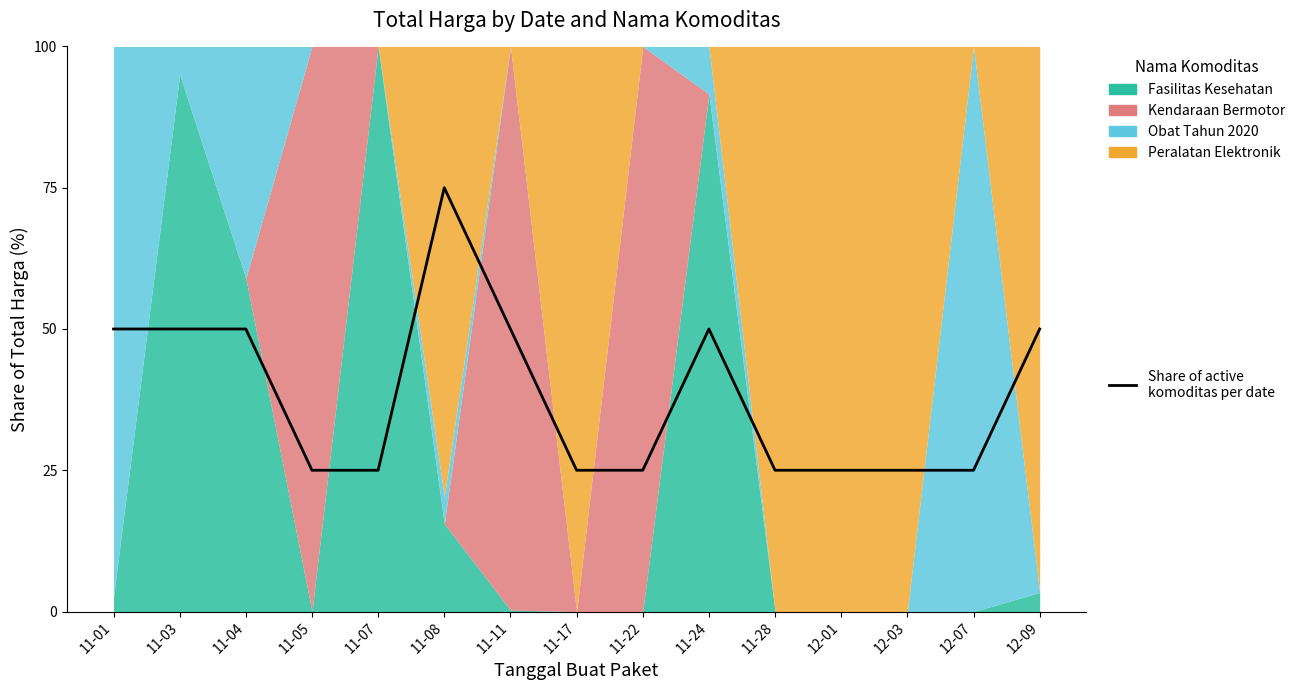

Reading left to right, extract all data points from this chart.

11-01=50	11-03=50	11-04=50	11-05=25	11-07=25	11-08=75	11-11=50	11-17=25	11-22=25	11-24=50	11-28=25	12-01=25	12-03=25	12-07=25	12-09=50